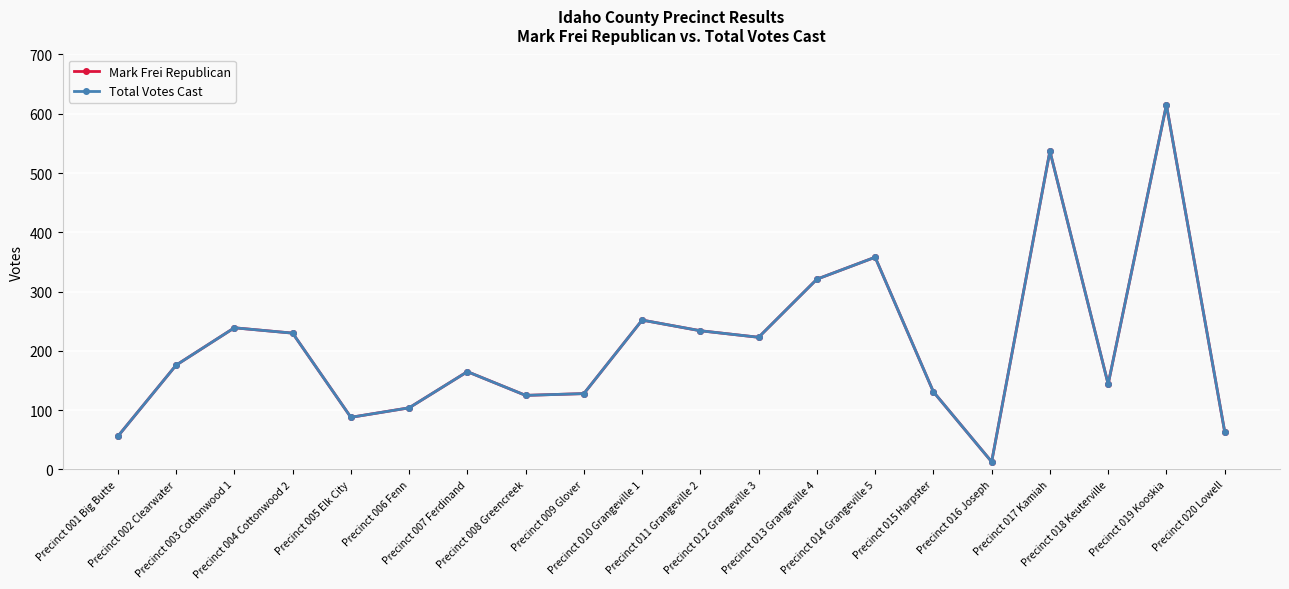

At which category does Total Votes Cast reach its first local valley?

Precinct 005 Elk City